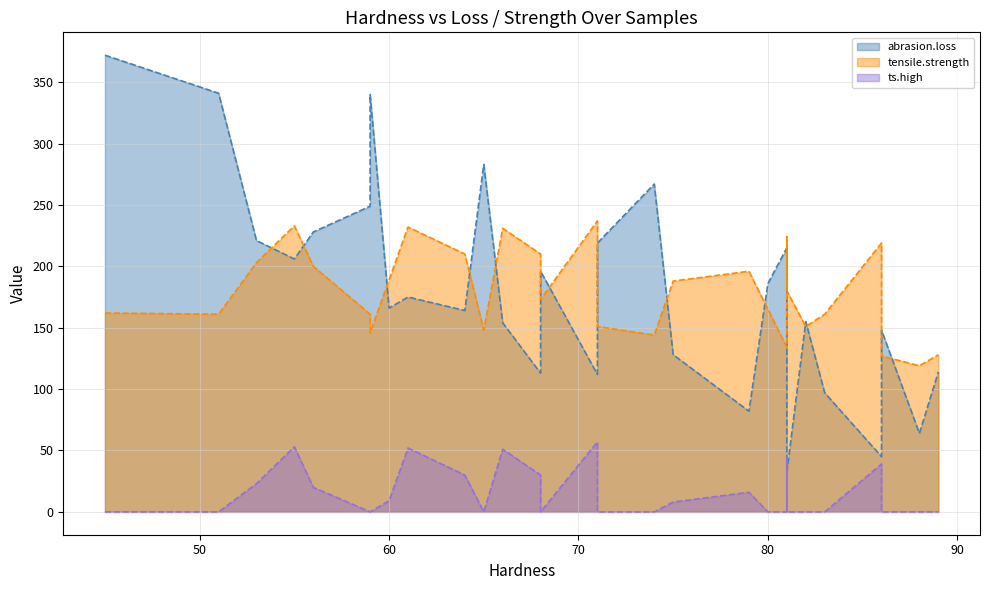

What is the difference between the maximum and second lowest values in the tensile.strength series?

110